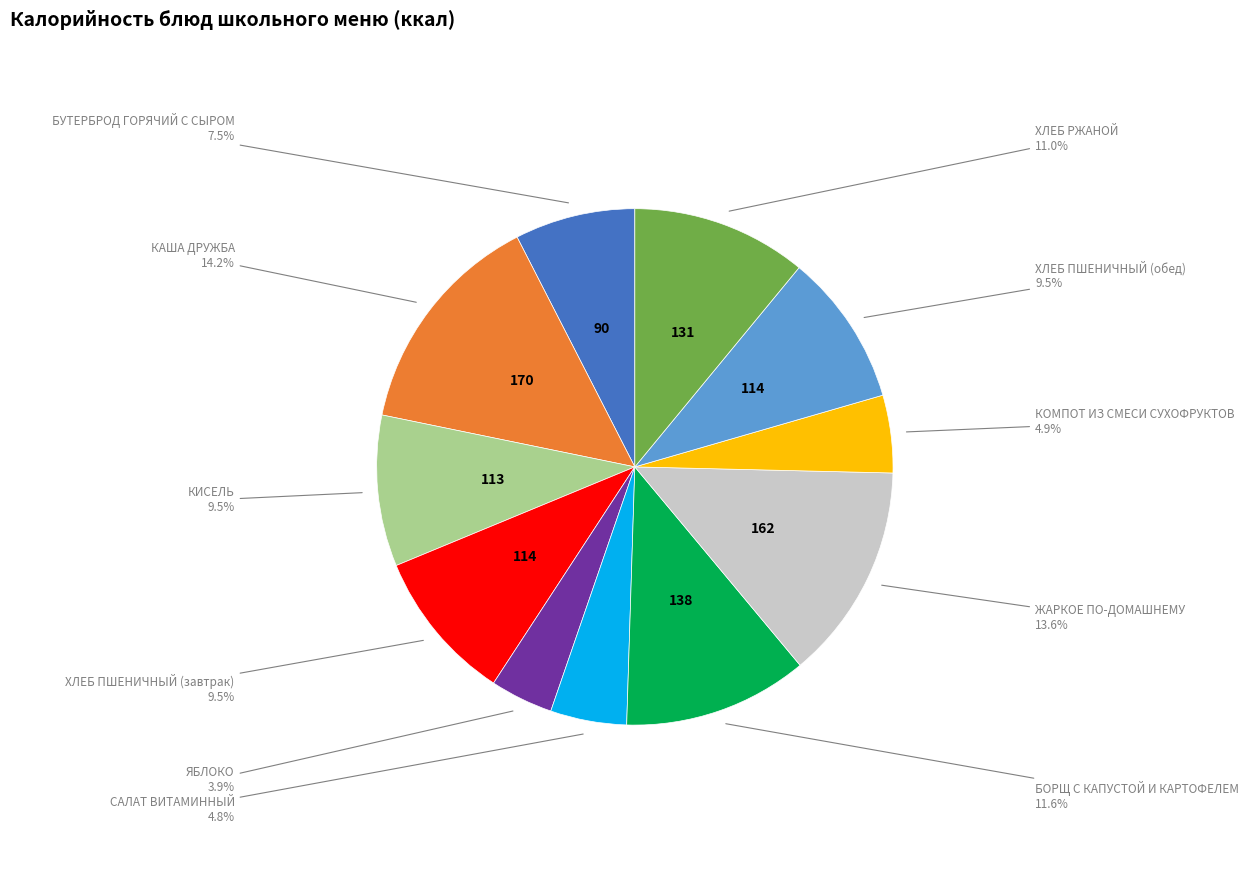

Does any single category account for the majority?

No